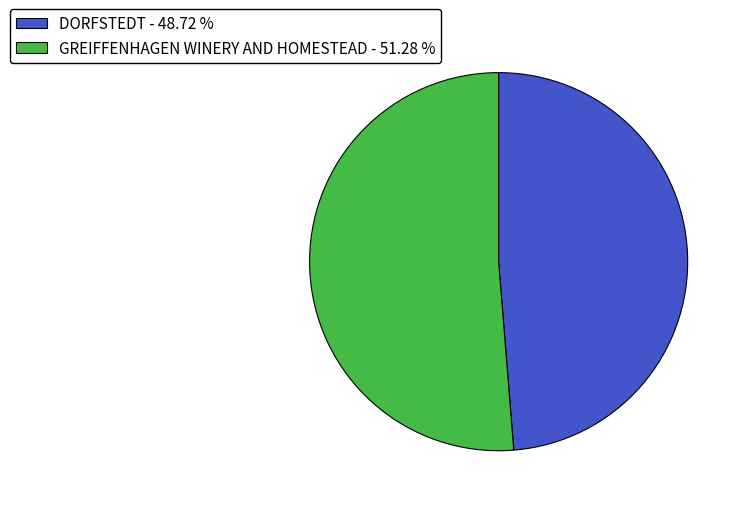

Combined, do GREIFFENHAGEN WINERY AND HOMESTEAD - 51.28 % and DORFSTEDT - 48.72 % account for over 50%?

Yes